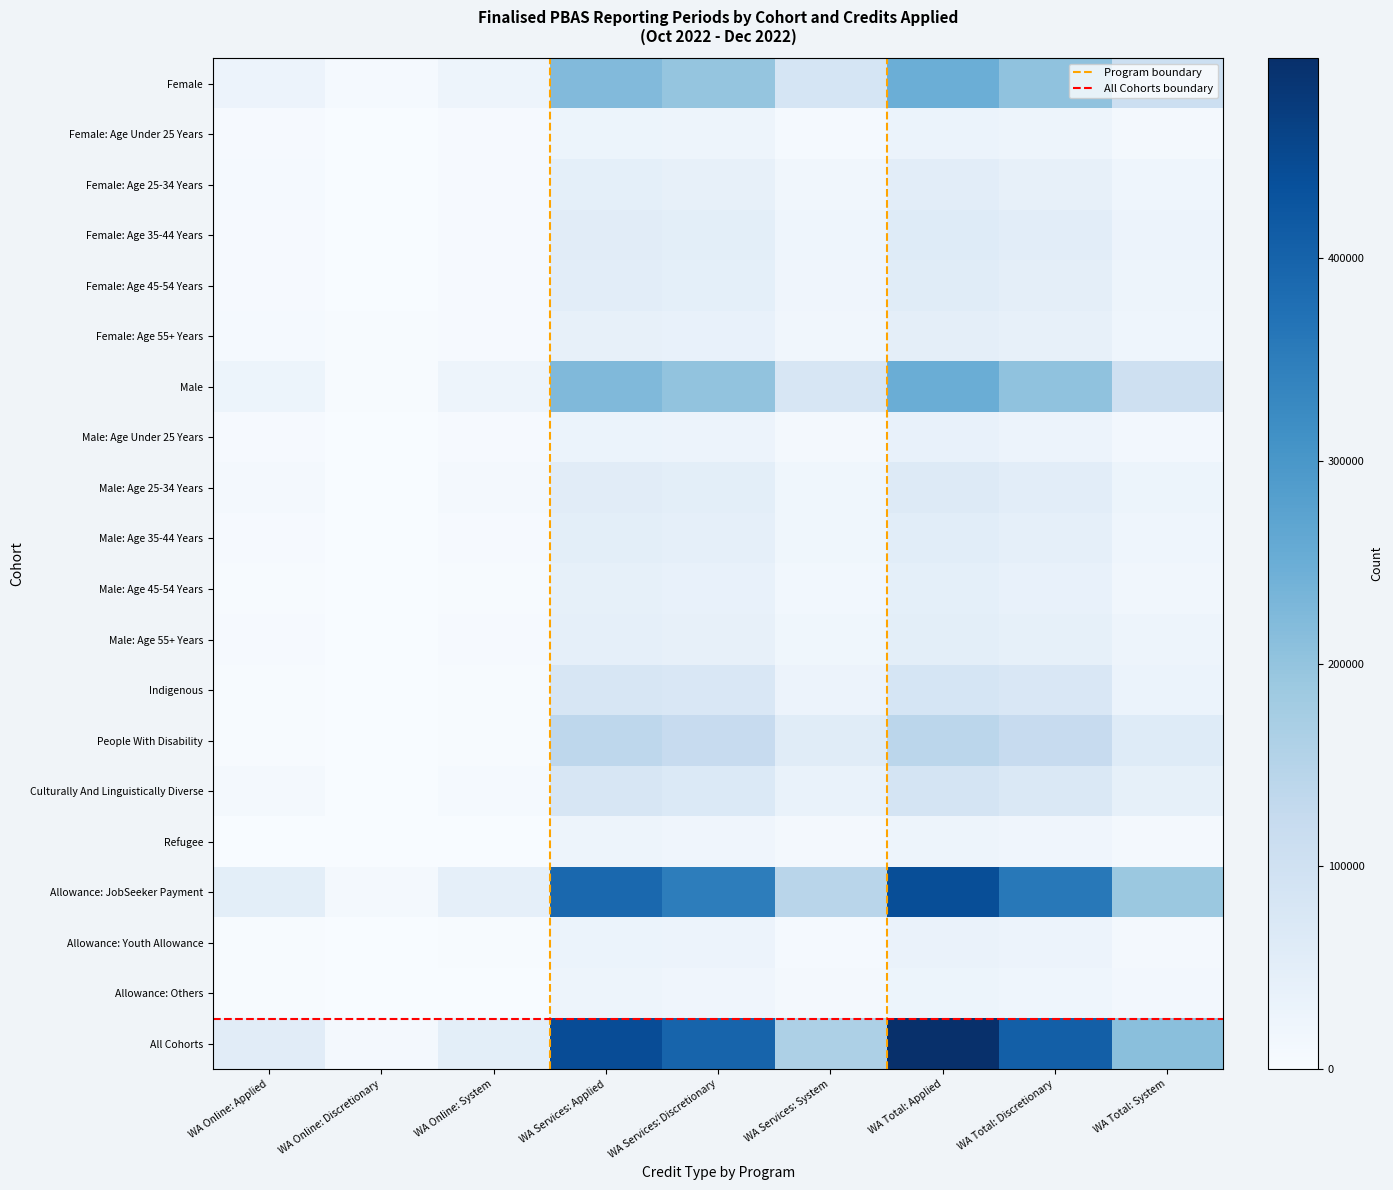

What is the minimum value for Male: Age 55+ Years?

1435